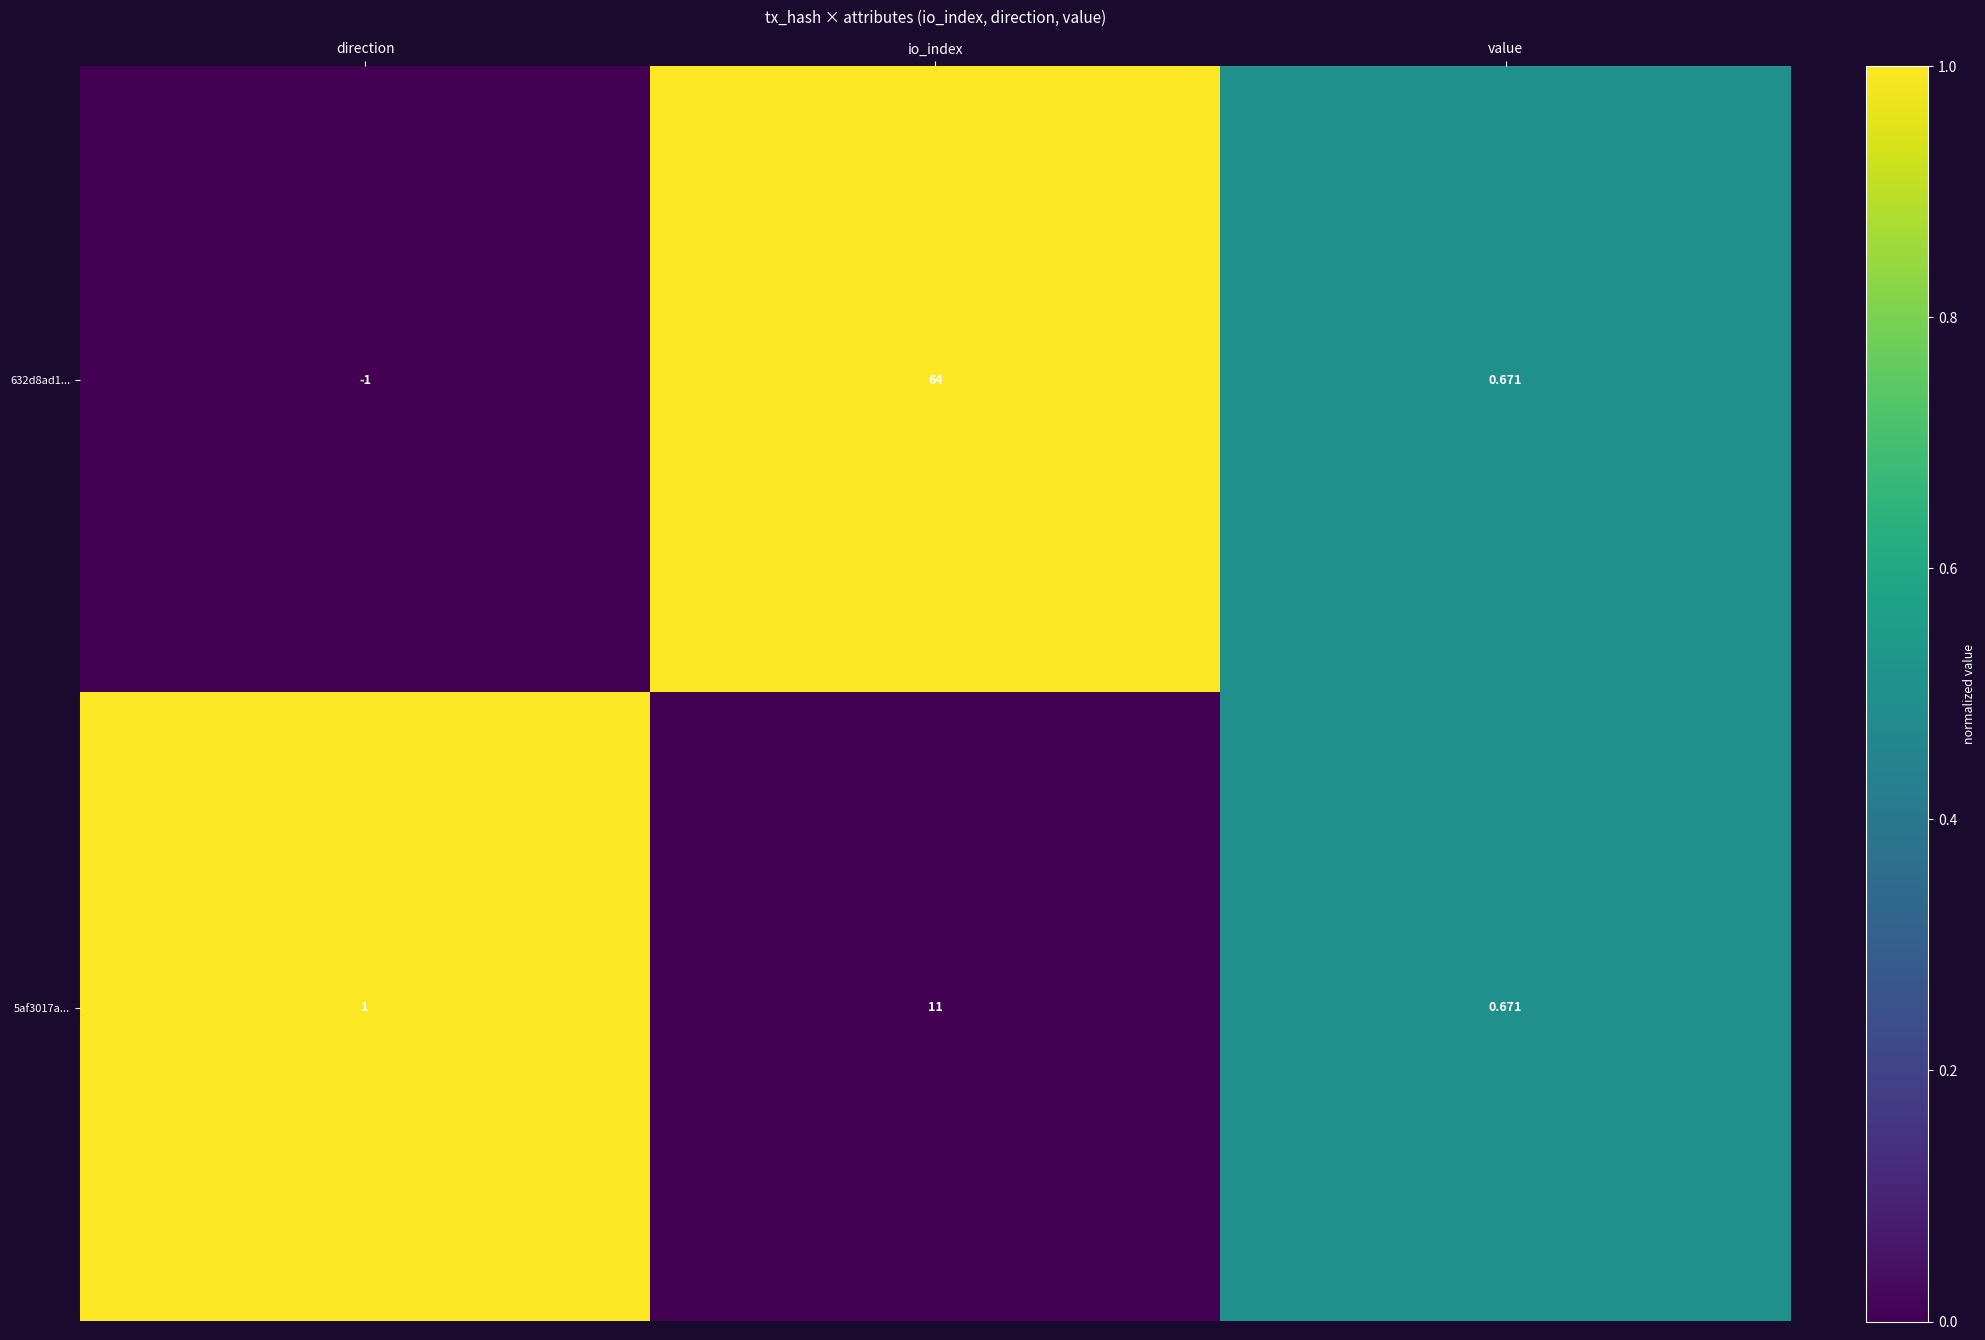

Where is 5af3017a... nearest to the value 5?

direction